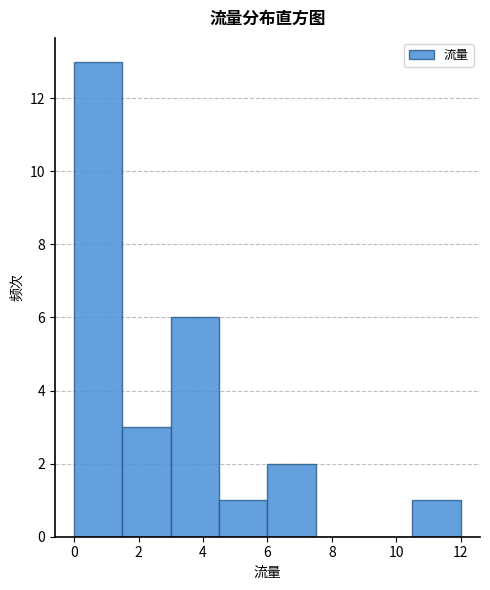

Over which range of the x-axis is the bar tallest?

0.0 to 1.5